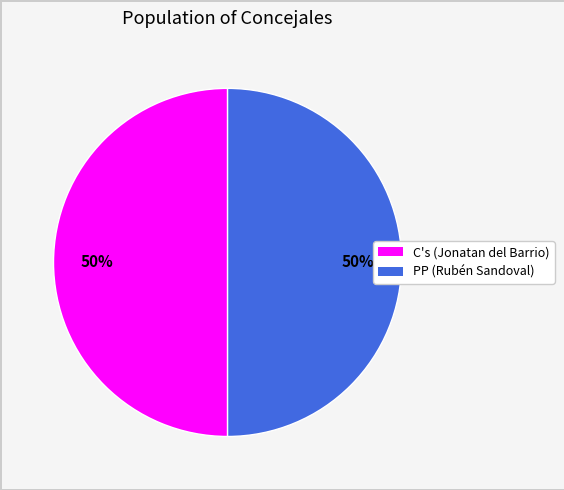

To the nearest percent, what is the average slice percentage?

50%